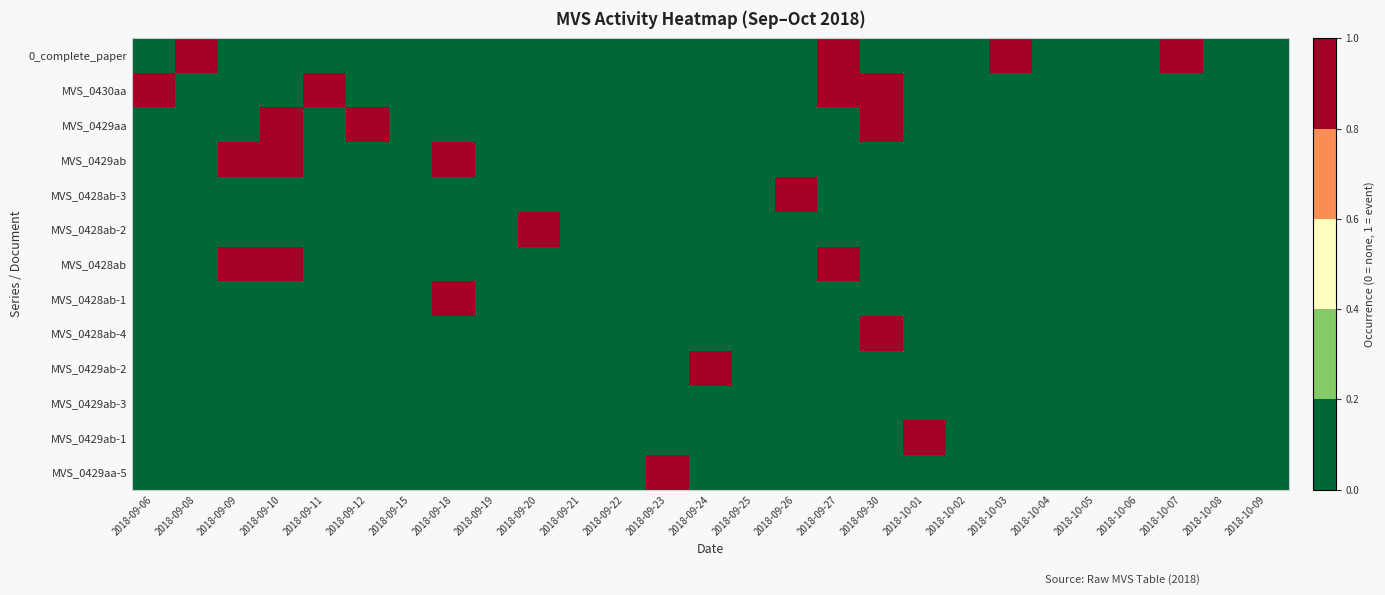

Reading left to right, transcribe all the data shown in this chart.

0_complete_paper: 2018-09-06=0	2018-09-08=1	2018-09-09=0	2018-09-10=0	2018-09-11=0	2018-09-12=0	2018-09-15=0	2018-09-18=0	2018-09-19=0	2018-09-20=0	2018-09-21=0	2018-09-22=0	2018-09-23=0	2018-09-24=0	2018-09-25=0	2018-09-26=0	2018-09-27=1	2018-09-30=0	2018-10-01=0	2018-10-02=0	2018-10-03=1	2018-10-04=0	2018-10-05=0	2018-10-06=0	2018-10-07=1	2018-10-08=0	2018-10-09=0
MVS_0430aa: 2018-09-06=1	2018-09-08=0	2018-09-09=0	2018-09-10=0	2018-09-11=1	2018-09-12=0	2018-09-15=0	2018-09-18=0	2018-09-19=0	2018-09-20=0	2018-09-21=0	2018-09-22=0	2018-09-23=0	2018-09-24=0	2018-09-25=0	2018-09-26=0	2018-09-27=1	2018-09-30=1	2018-10-01=0	2018-10-02=0	2018-10-03=0	2018-10-04=0	2018-10-05=0	2018-10-06=0	2018-10-07=0	2018-10-08=0	2018-10-09=0
MVS_0429aa: 2018-09-06=0	2018-09-08=0	2018-09-09=0	2018-09-10=1	2018-09-11=0	2018-09-12=1	2018-09-15=0	2018-09-18=0	2018-09-19=0	2018-09-20=0	2018-09-21=0	2018-09-22=0	2018-09-23=0	2018-09-24=0	2018-09-25=0	2018-09-26=0	2018-09-27=0	2018-09-30=1	2018-10-01=0	2018-10-02=0	2018-10-03=0	2018-10-04=0	2018-10-05=0	2018-10-06=0	2018-10-07=0	2018-10-08=0	2018-10-09=0
MVS_0429ab: 2018-09-06=0	2018-09-08=0	2018-09-09=1	2018-09-10=1	2018-09-11=0	2018-09-12=0	2018-09-15=0	2018-09-18=1	2018-09-19=0	2018-09-20=0	2018-09-21=0	2018-09-22=0	2018-09-23=0	2018-09-24=0	2018-09-25=0	2018-09-26=0	2018-09-27=0	2018-09-30=0	2018-10-01=0	2018-10-02=0	2018-10-03=0	2018-10-04=0	2018-10-05=0	2018-10-06=0	2018-10-07=0	2018-10-08=0	2018-10-09=0
MVS_0428ab-3: 2018-09-06=0	2018-09-08=0	2018-09-09=0	2018-09-10=0	2018-09-11=0	2018-09-12=0	2018-09-15=0	2018-09-18=0	2018-09-19=0	2018-09-20=0	2018-09-21=0	2018-09-22=0	2018-09-23=0	2018-09-24=0	2018-09-25=0	2018-09-26=1	2018-09-27=0	2018-09-30=0	2018-10-01=0	2018-10-02=0	2018-10-03=0	2018-10-04=0	2018-10-05=0	2018-10-06=0	2018-10-07=0	2018-10-08=0	2018-10-09=0
MVS_0428ab-2: 2018-09-06=0	2018-09-08=0	2018-09-09=0	2018-09-10=0	2018-09-11=0	2018-09-12=0	2018-09-15=0	2018-09-18=0	2018-09-19=0	2018-09-20=1	2018-09-21=0	2018-09-22=0	2018-09-23=0	2018-09-24=0	2018-09-25=0	2018-09-26=0	2018-09-27=0	2018-09-30=0	2018-10-01=0	2018-10-02=0	2018-10-03=0	2018-10-04=0	2018-10-05=0	2018-10-06=0	2018-10-07=0	2018-10-08=0	2018-10-09=0
MVS_0428ab: 2018-09-06=0	2018-09-08=0	2018-09-09=1	2018-09-10=1	2018-09-11=0	2018-09-12=0	2018-09-15=0	2018-09-18=0	2018-09-19=0	2018-09-20=0	2018-09-21=0	2018-09-22=0	2018-09-23=0	2018-09-24=0	2018-09-25=0	2018-09-26=0	2018-09-27=1	2018-09-30=0	2018-10-01=0	2018-10-02=0	2018-10-03=0	2018-10-04=0	2018-10-05=0	2018-10-06=0	2018-10-07=0	2018-10-08=0	2018-10-09=0
MVS_0428ab-1: 2018-09-06=0	2018-09-08=0	2018-09-09=0	2018-09-10=0	2018-09-11=0	2018-09-12=0	2018-09-15=0	2018-09-18=1	2018-09-19=0	2018-09-20=0	2018-09-21=0	2018-09-22=0	2018-09-23=0	2018-09-24=0	2018-09-25=0	2018-09-26=0	2018-09-27=0	2018-09-30=0	2018-10-01=0	2018-10-02=0	2018-10-03=0	2018-10-04=0	2018-10-05=0	2018-10-06=0	2018-10-07=0	2018-10-08=0	2018-10-09=0
MVS_0428ab-4: 2018-09-06=0	2018-09-08=0	2018-09-09=0	2018-09-10=0	2018-09-11=0	2018-09-12=0	2018-09-15=0	2018-09-18=0	2018-09-19=0	2018-09-20=0	2018-09-21=0	2018-09-22=0	2018-09-23=0	2018-09-24=0	2018-09-25=0	2018-09-26=0	2018-09-27=0	2018-09-30=1	2018-10-01=0	2018-10-02=0	2018-10-03=0	2018-10-04=0	2018-10-05=0	2018-10-06=0	2018-10-07=0	2018-10-08=0	2018-10-09=0
MVS_0429ab-2: 2018-09-06=0	2018-09-08=0	2018-09-09=0	2018-09-10=0	2018-09-11=0	2018-09-12=0	2018-09-15=0	2018-09-18=0	2018-09-19=0	2018-09-20=0	2018-09-21=0	2018-09-22=0	2018-09-23=0	2018-09-24=1	2018-09-25=0	2018-09-26=0	2018-09-27=0	2018-09-30=0	2018-10-01=0	2018-10-02=0	2018-10-03=0	2018-10-04=0	2018-10-05=0	2018-10-06=0	2018-10-07=0	2018-10-08=0	2018-10-09=0
MVS_0429ab-3: 2018-09-06=0	2018-09-08=0	2018-09-09=0	2018-09-10=0	2018-09-11=0	2018-09-12=0	2018-09-15=0	2018-09-18=0	2018-09-19=0	2018-09-20=0	2018-09-21=0	2018-09-22=0	2018-09-23=0	2018-09-24=0	2018-09-25=0	2018-09-26=0	2018-09-27=0	2018-09-30=0	2018-10-01=0	2018-10-02=0	2018-10-03=0	2018-10-04=0	2018-10-05=0	2018-10-06=0	2018-10-07=0	2018-10-08=0	2018-10-09=0
MVS_0429ab-1: 2018-09-06=0	2018-09-08=0	2018-09-09=0	2018-09-10=0	2018-09-11=0	2018-09-12=0	2018-09-15=0	2018-09-18=0	2018-09-19=0	2018-09-20=0	2018-09-21=0	2018-09-22=0	2018-09-23=0	2018-09-24=0	2018-09-25=0	2018-09-26=0	2018-09-27=0	2018-09-30=0	2018-10-01=1	2018-10-02=0	2018-10-03=0	2018-10-04=0	2018-10-05=0	2018-10-06=0	2018-10-07=0	2018-10-08=0	2018-10-09=0
MVS_0429aa-5: 2018-09-06=0	2018-09-08=0	2018-09-09=0	2018-09-10=0	2018-09-11=0	2018-09-12=0	2018-09-15=0	2018-09-18=0	2018-09-19=0	2018-09-20=0	2018-09-21=0	2018-09-22=0	2018-09-23=1	2018-09-24=0	2018-09-25=0	2018-09-26=0	2018-09-27=0	2018-09-30=0	2018-10-01=0	2018-10-02=0	2018-10-03=0	2018-10-04=0	2018-10-05=0	2018-10-06=0	2018-10-07=0	2018-10-08=0	2018-10-09=0